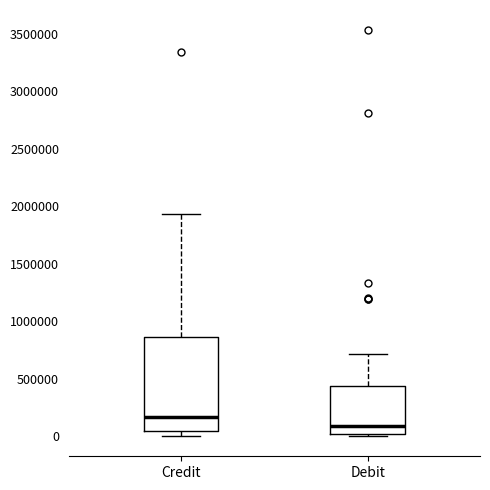

Where is the upper edge of the box for Debit on the y-axis? The values are not printed on the chart, so give them approximately, as read against the axis.

450000